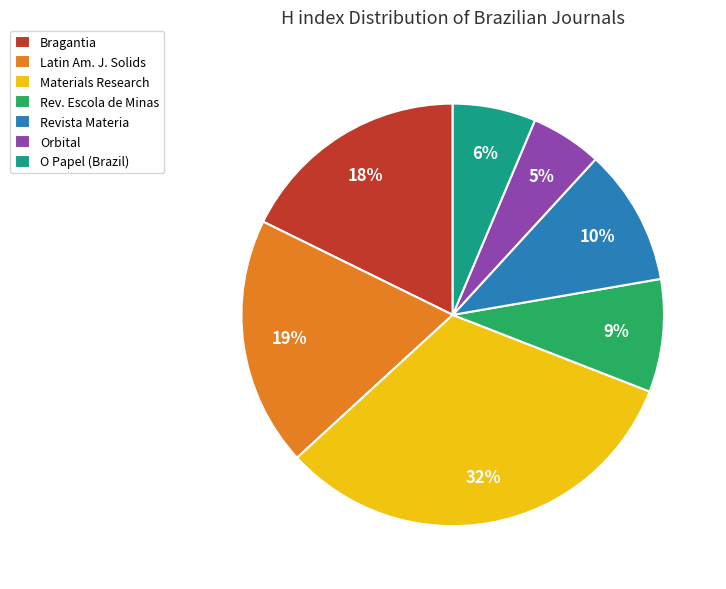

What is the ratio of the value at O Papel (Brazil) to the value at Materials Research?

0.2